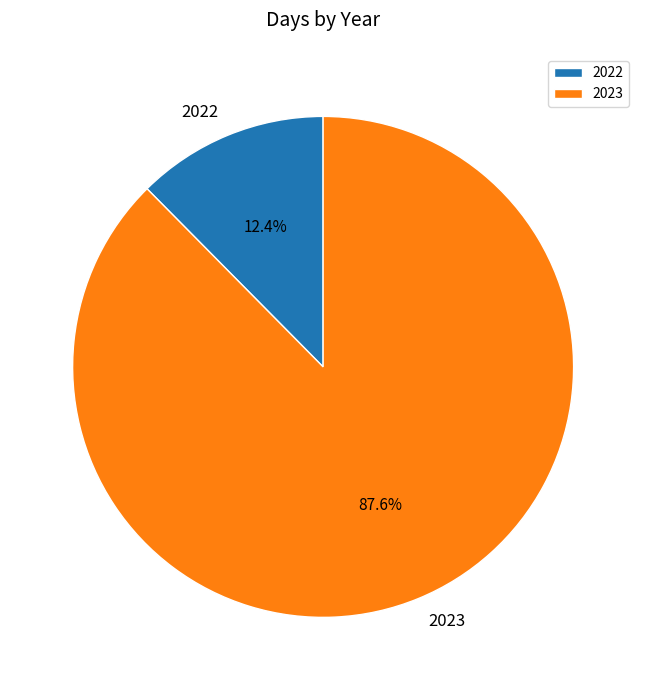

Rank the categories by value from lowest to highest.

2022, 2023